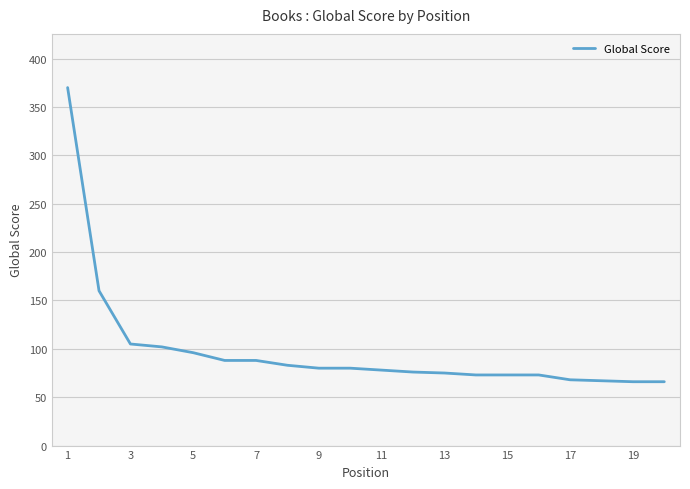

What is the minimum value shown in the chart?

66